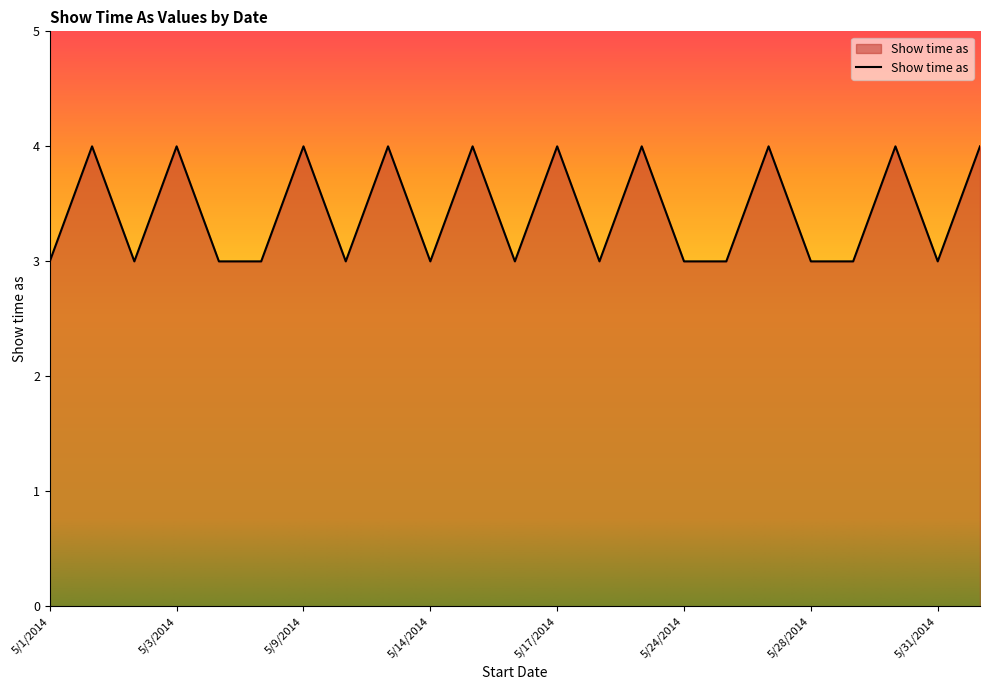

Reading right to left, what are all the values shown in this chart?

4	3	4	3	3	4	3	3	4	3	4	3	4	3	4	3	4	3	3	4	3	4	3